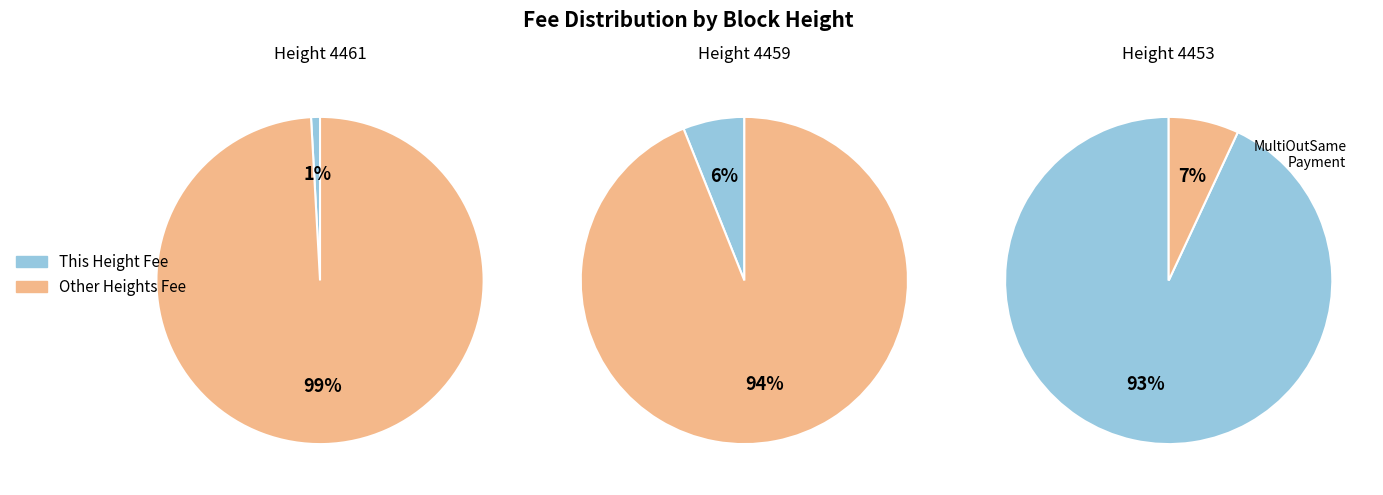

How many segments does this pie chart have?

3